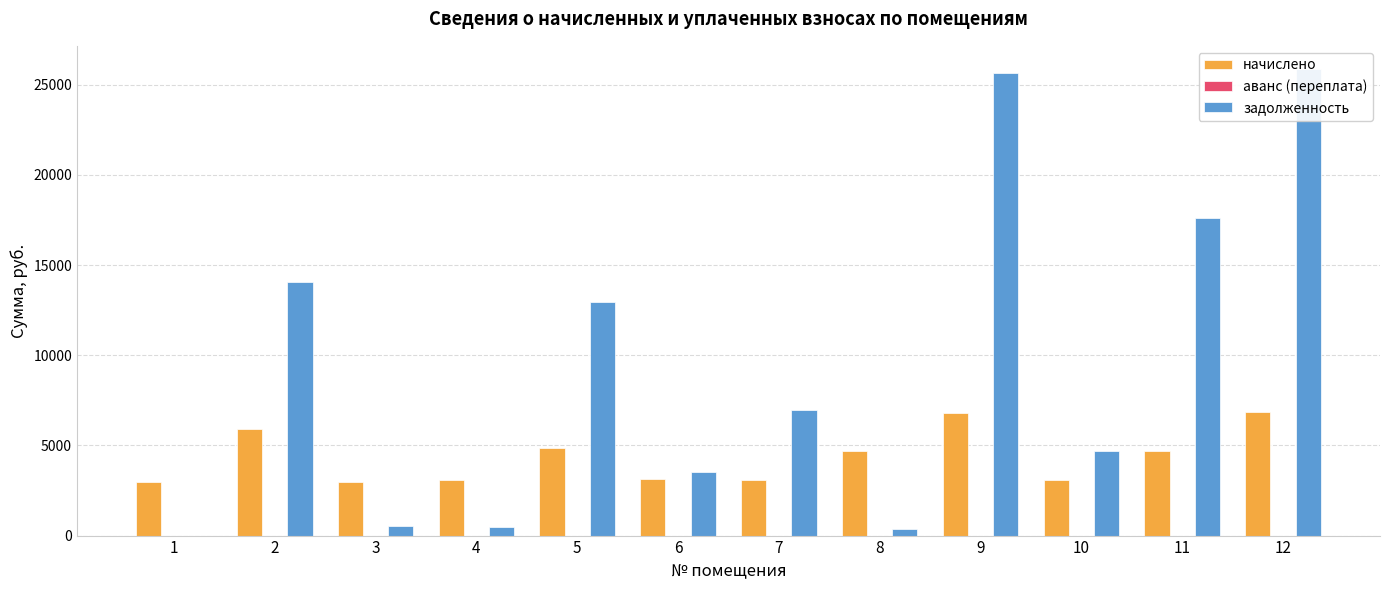

Which series has the largest total across all categories?

задолженность